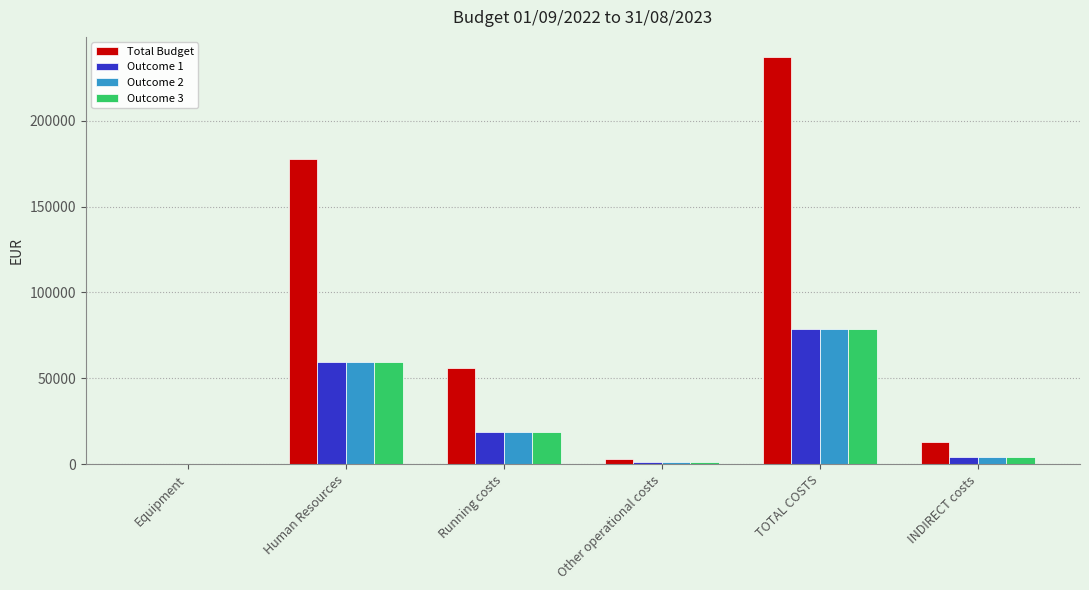

Read the Outcome 1 value at TOTAL COSTS.

78989.0